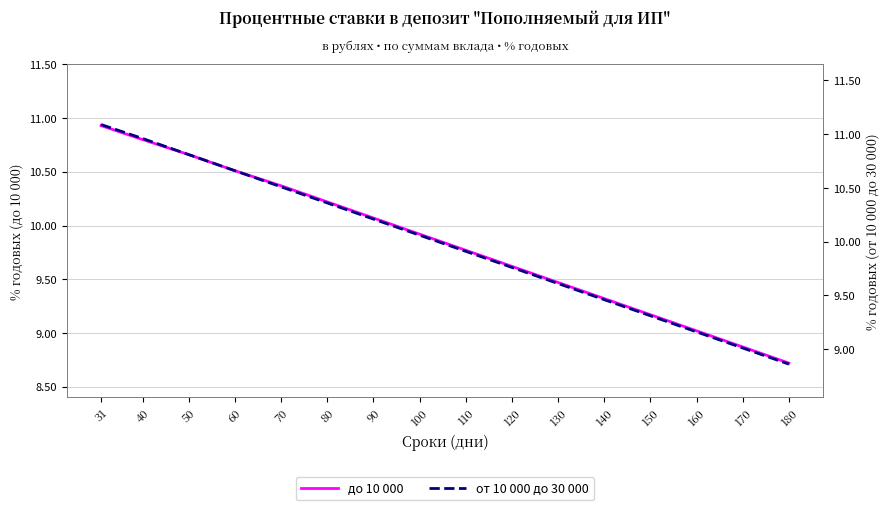

Which series has the largest total across all categories?

от 10 000 до 30 000